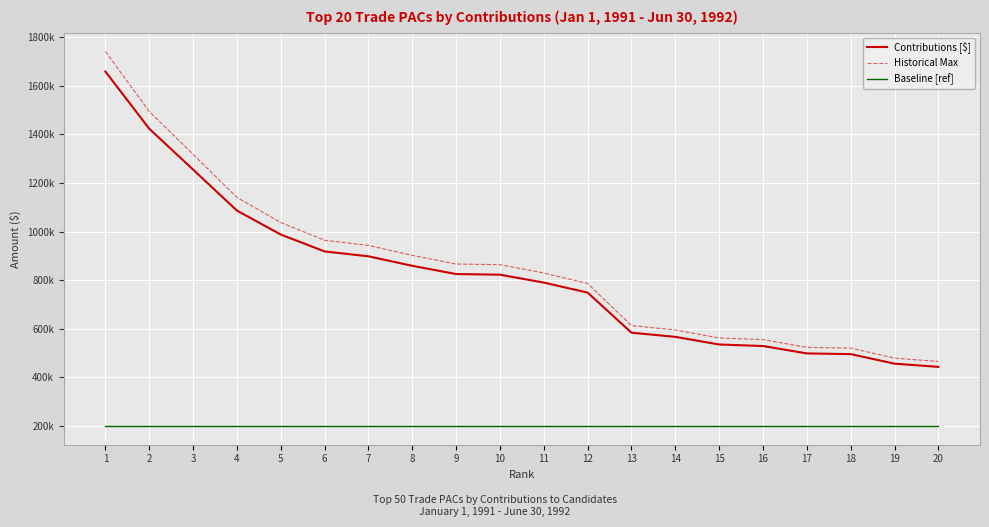

What are all the series names shown in the legend?

Contributions [$], Historical Max, Baseline [ref]